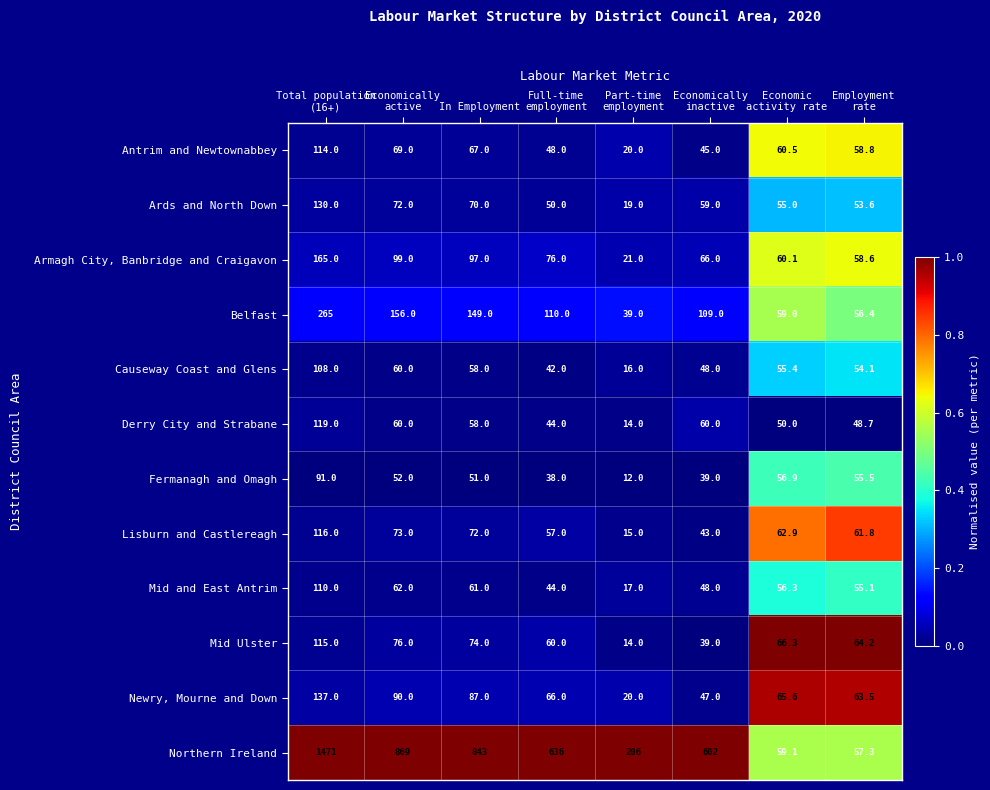

What is the maximum value shown in the chart?

1471.0